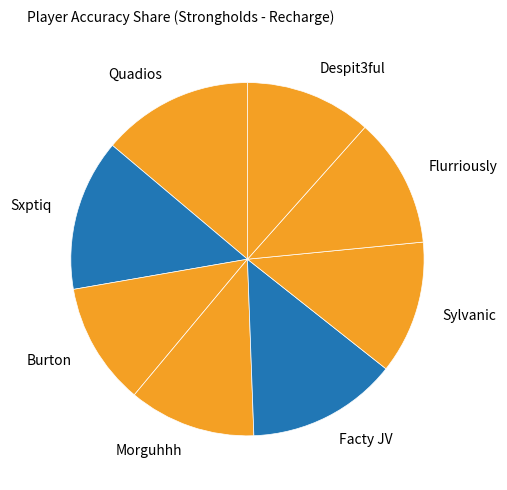

Is there a majority slice in this chart?

No